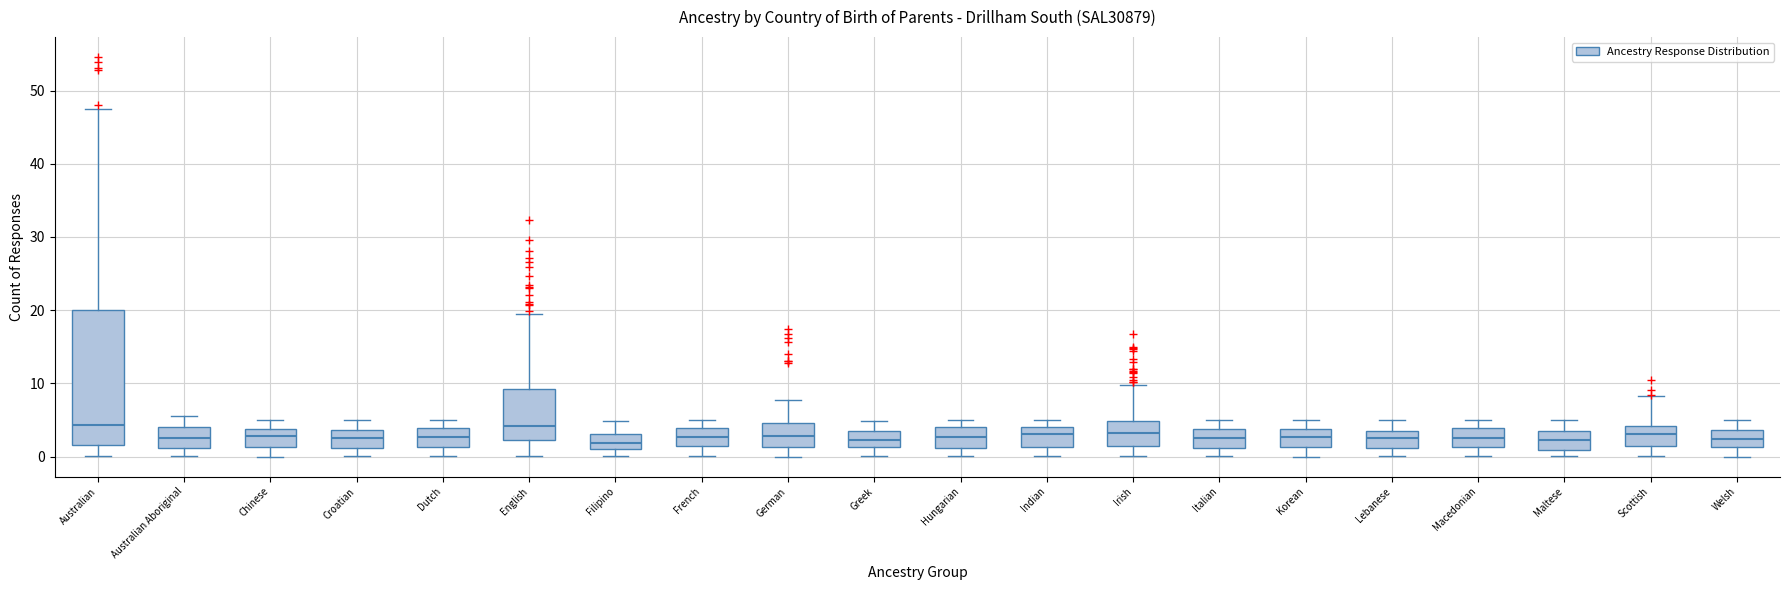

Where does the upper whisker of the box for Lebanese end on the y-axis? The values are not printed on the chart, so give them approximately, as read against the axis.

5